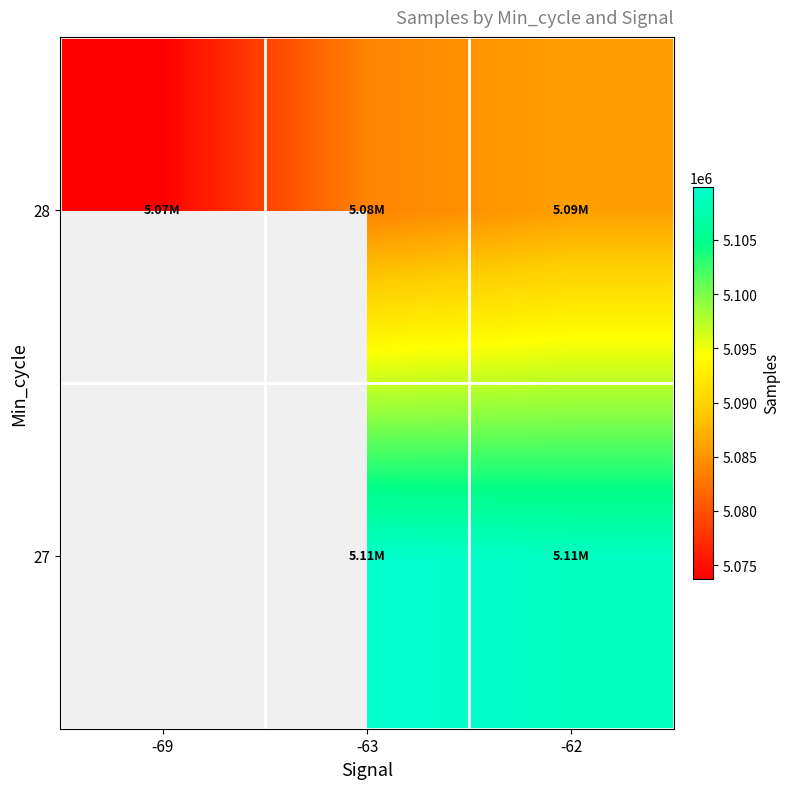

At -69, list the series in order from largest to smallest.

27, 28